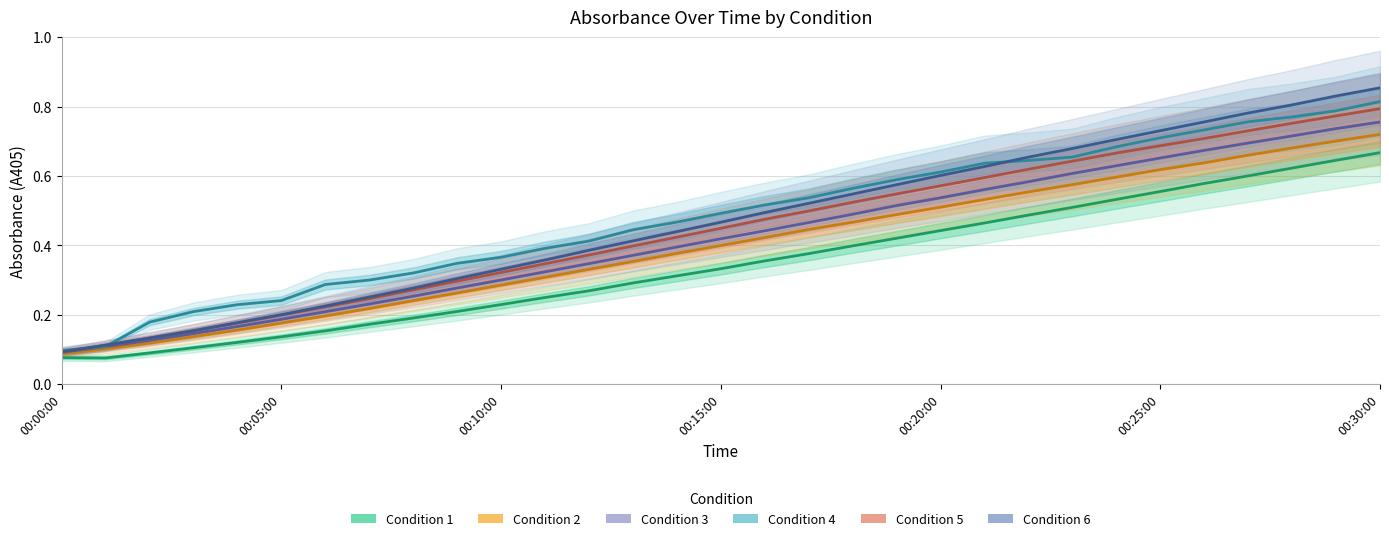

True or false: Condition 4 and Condition 2 cross at least once.

False